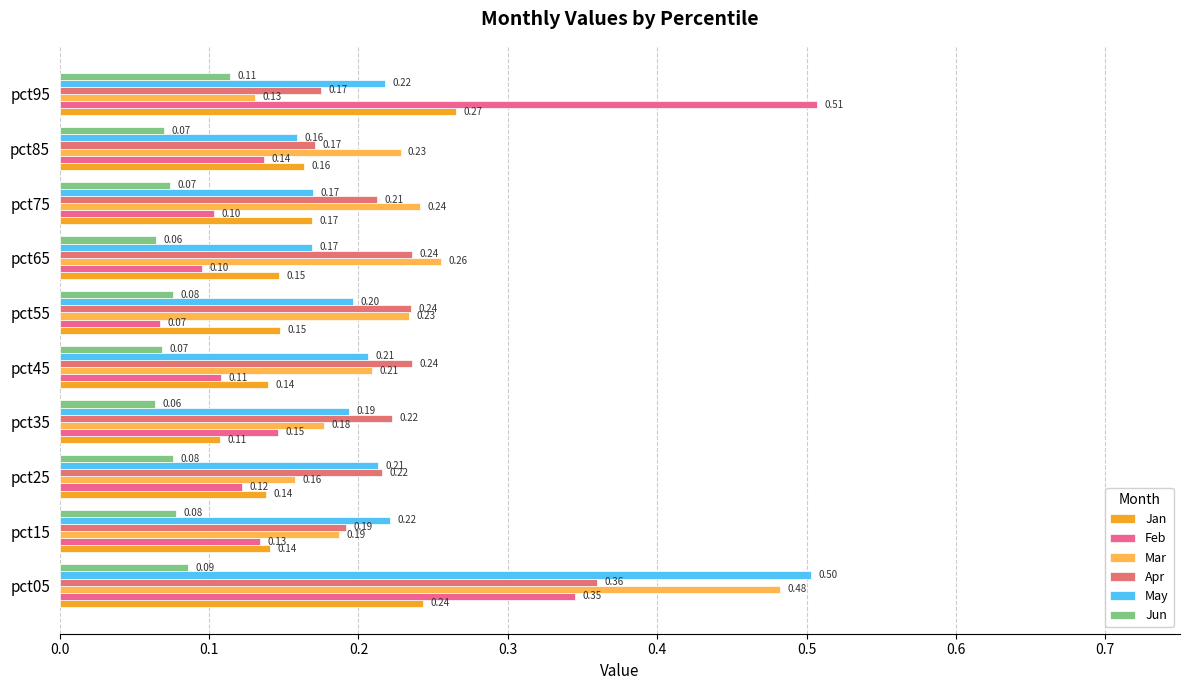

At which label does Feb reach its peak?

pct95